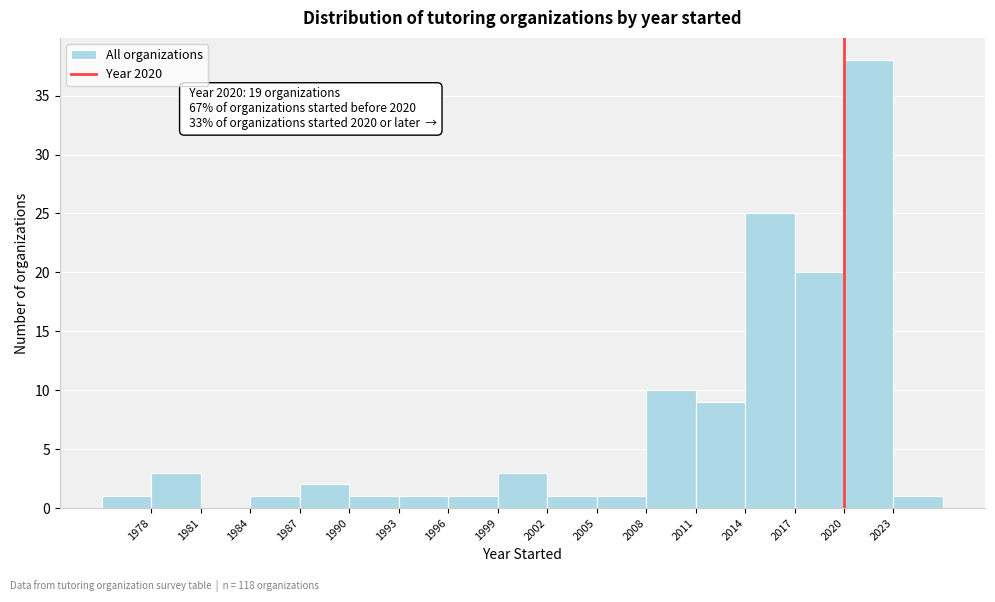

Over which range of the x-axis is the bar tallest?

2020 to 2023